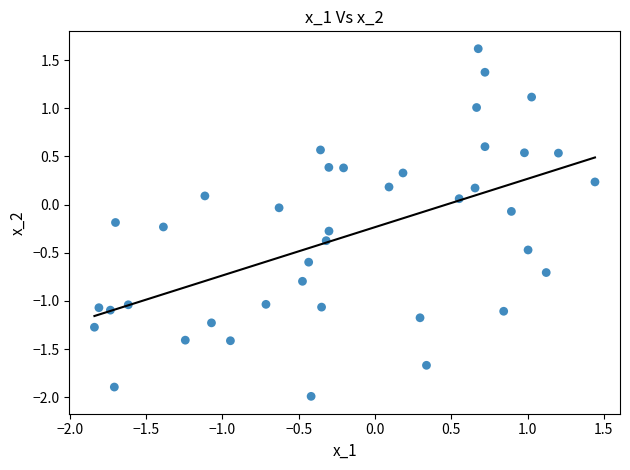

What is the range of X values (max minus min)?

3.3